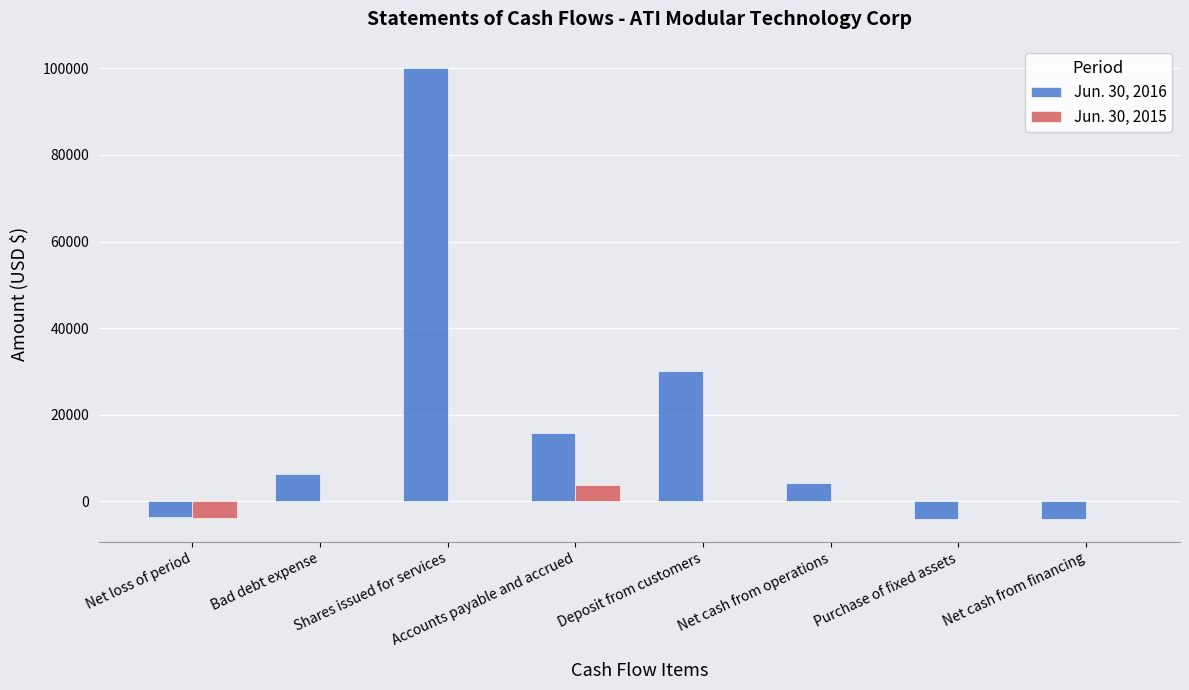

Which series has the largest total across all categories?

Jun. 30, 2016